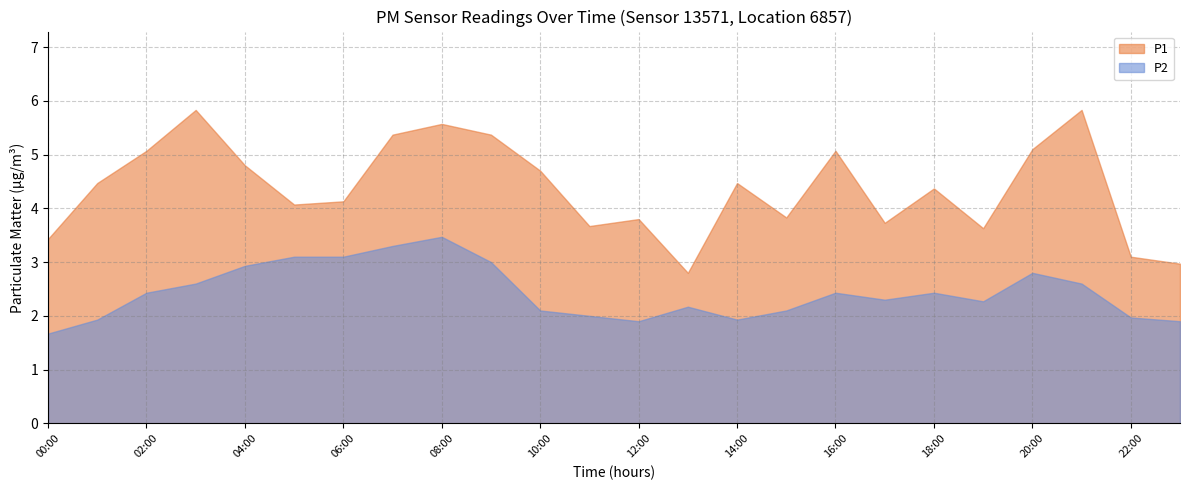

Rank the series by their maximum value, from lowest to highest.

P2, P1